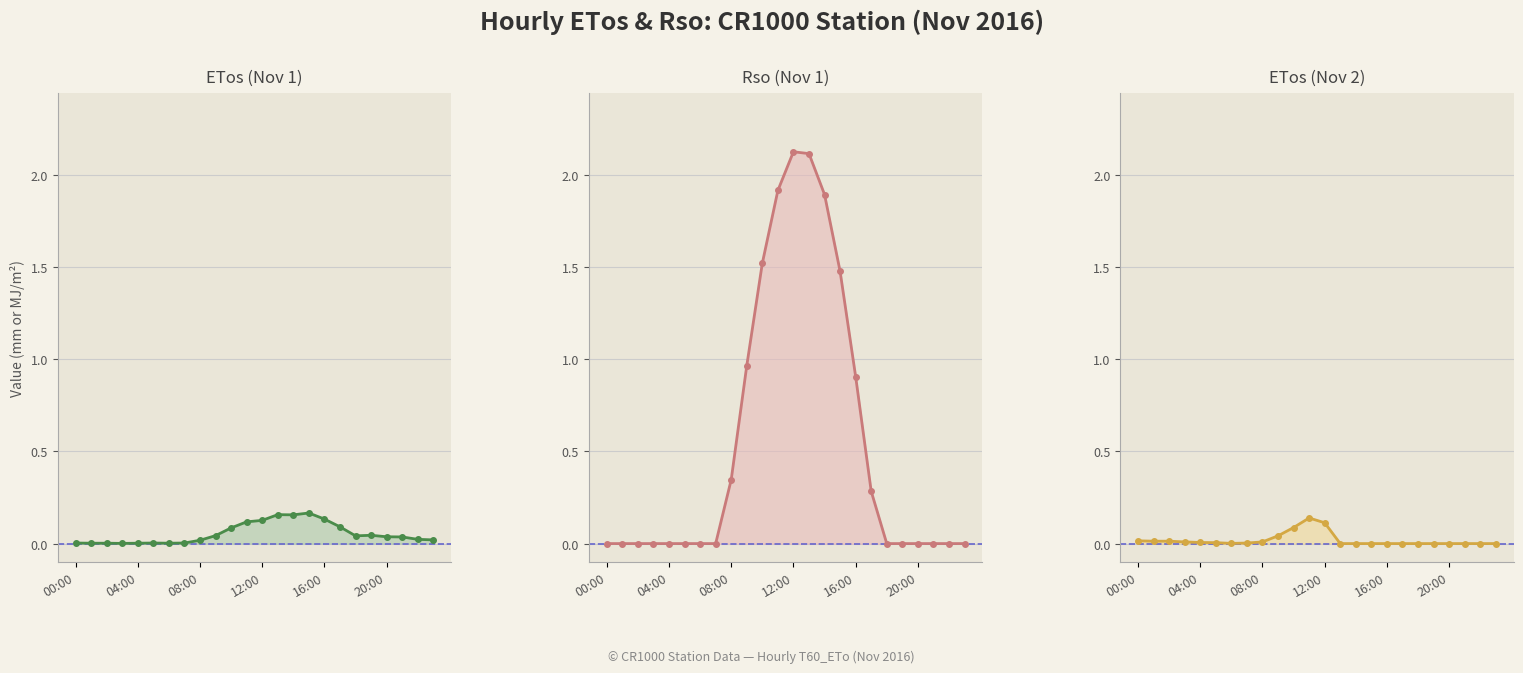

What are all the series names shown in the legend?

ETos (Nov 1), Rso (Nov 1), ETos (Nov 2)